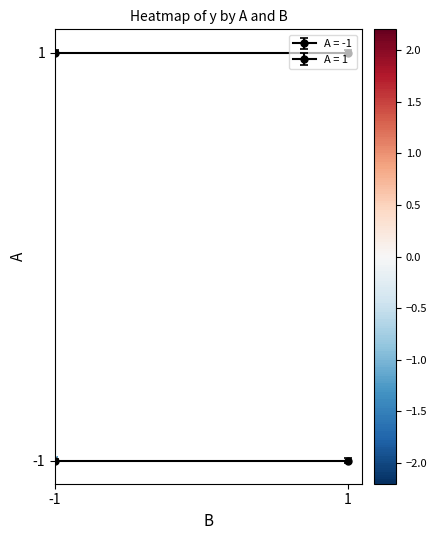

Reading left to right, list all the values displayed in this chart.

(-1, -1): 0=70.0	1=48.8
(-1, 1): 0=56.2	1=9.9
(1, -1): 0=58.6	1=10.8
(1, 1): 0=53.2	1=7.4